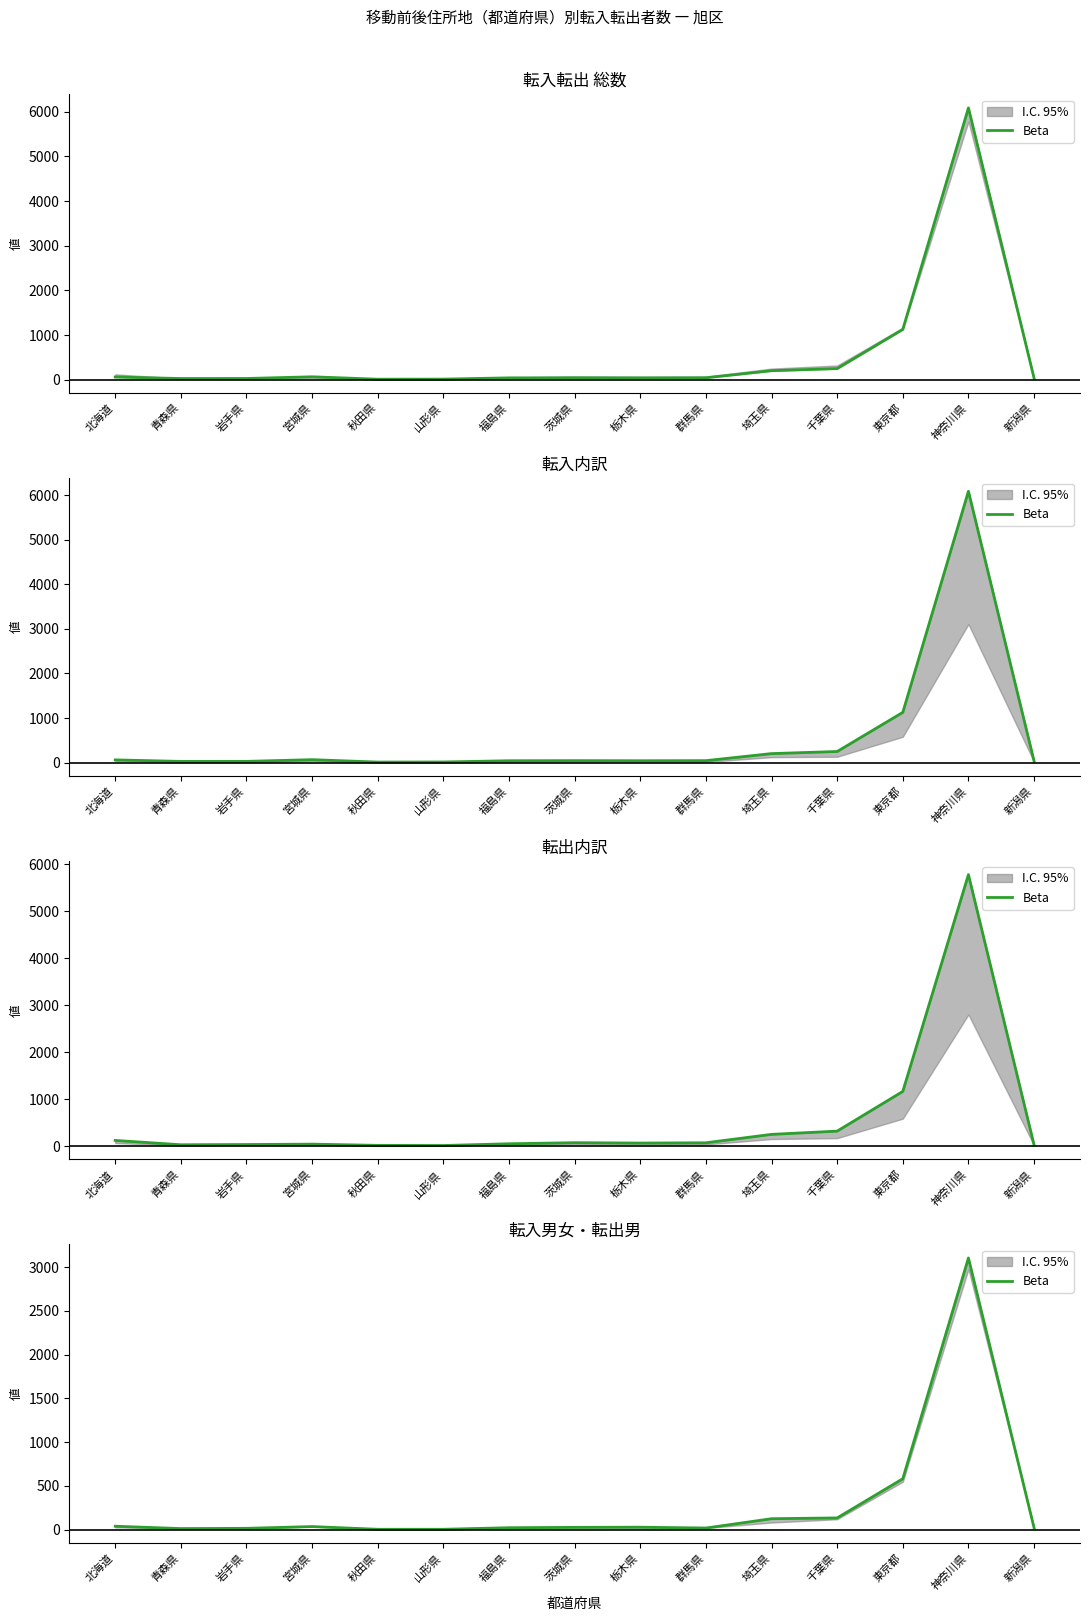

Rank the categories by value from highest to lowest.

神奈川県, 東京都, 千葉県, 埼玉県, 北海道, 宮城県, 栃木県, 茨城県, 福島県, 新潟県, 群馬県, 岩手県, 青森県, 秋田県, 山形県